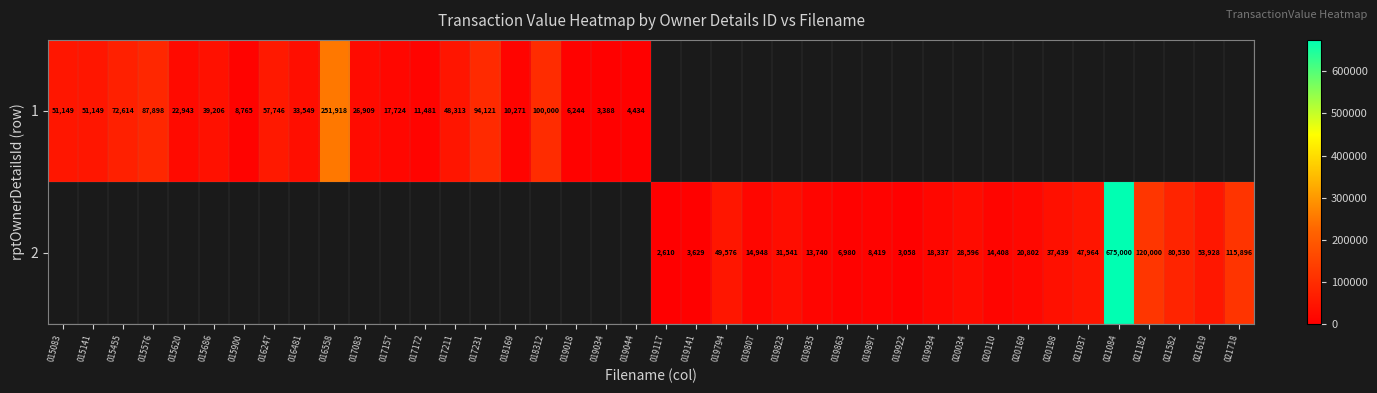

How many distinct data groups are displayed?

2